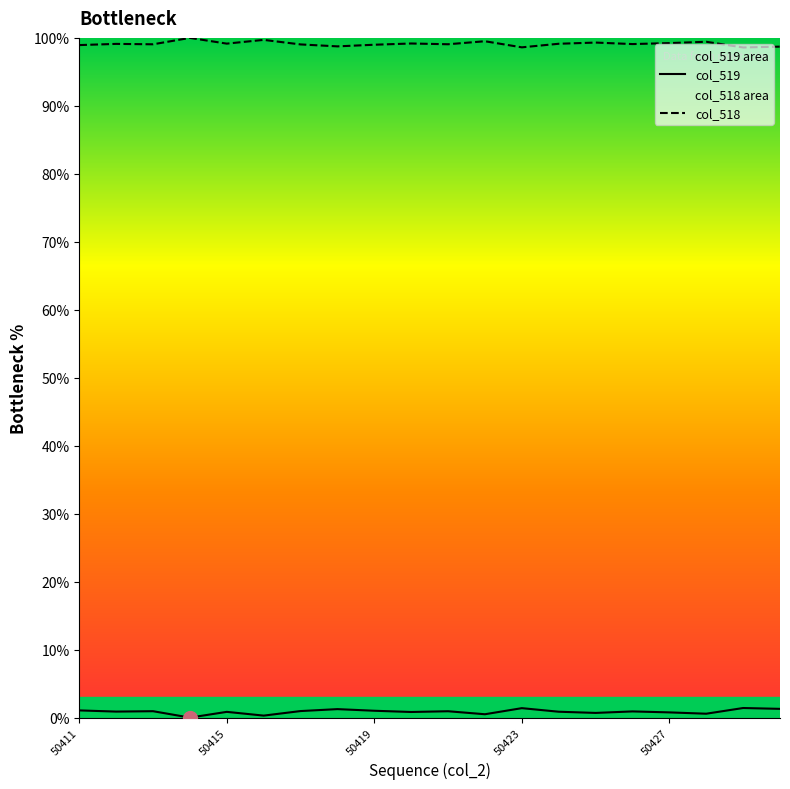

List the series in order of their overall mean, highest first.

col_518, col_519